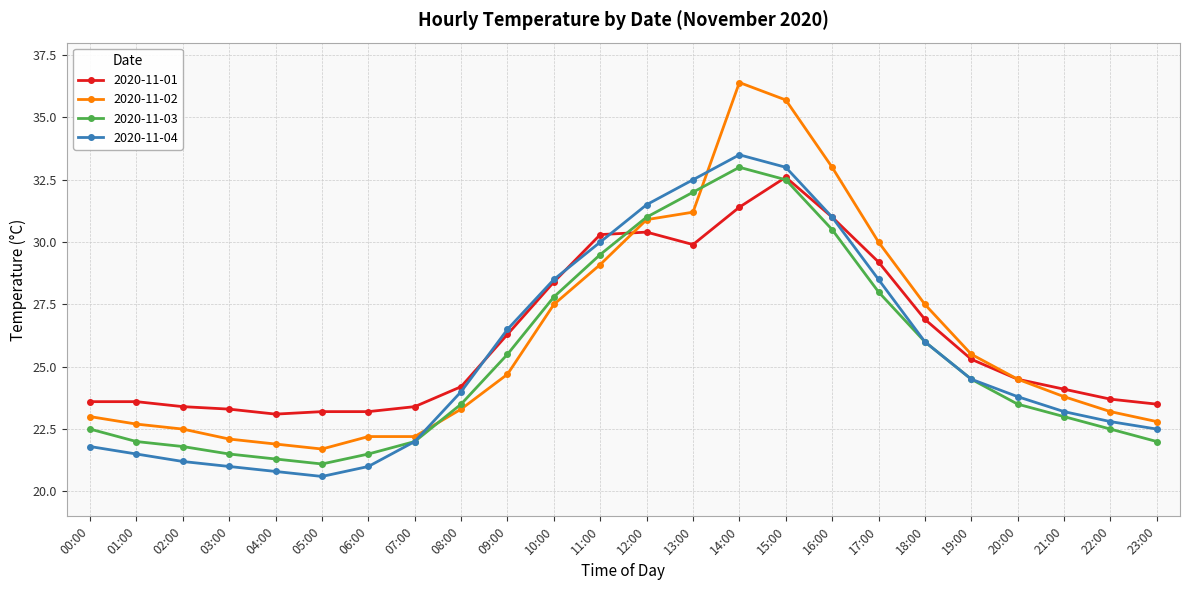

After their last crossing, which series has the higher values: 2020-11-03 or 2020-11-01?

2020-11-01